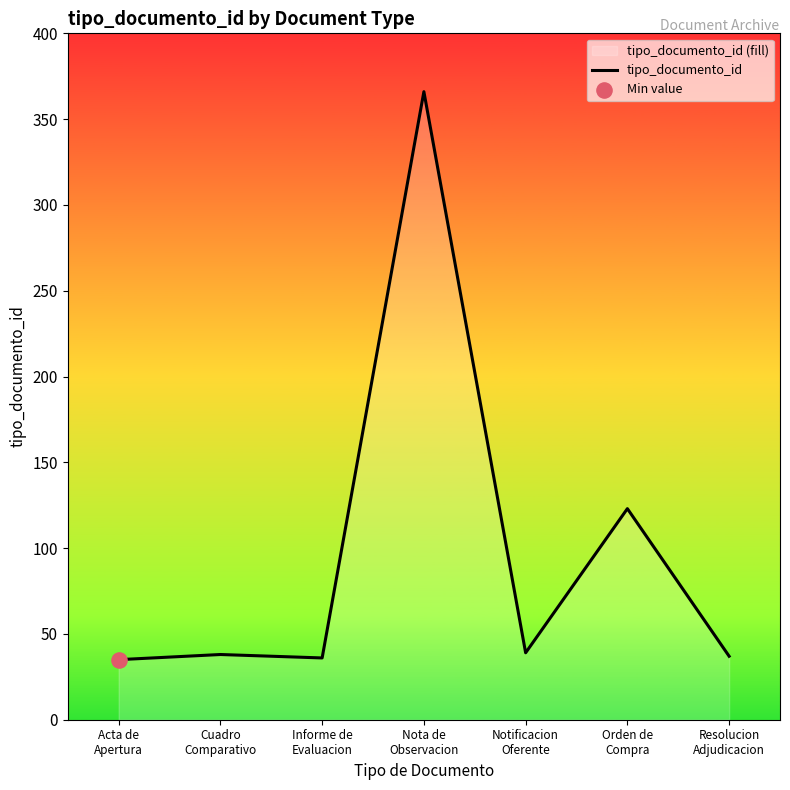

Which has a higher value, Orden de
Compra or Nota de
Observacion?

Nota de
Observacion